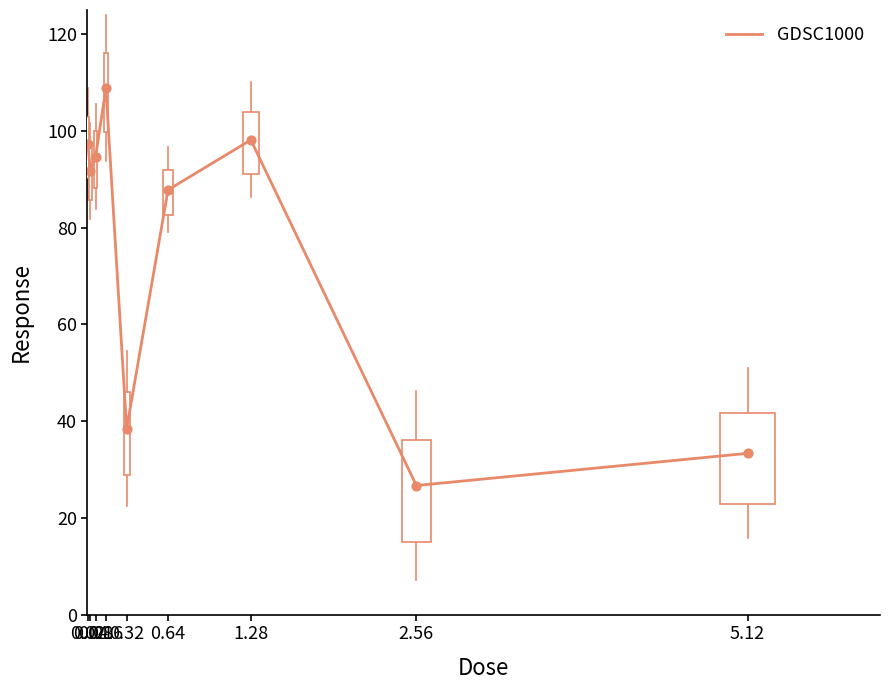

Which has a higher value, 5.12 or 0.32?

0.32